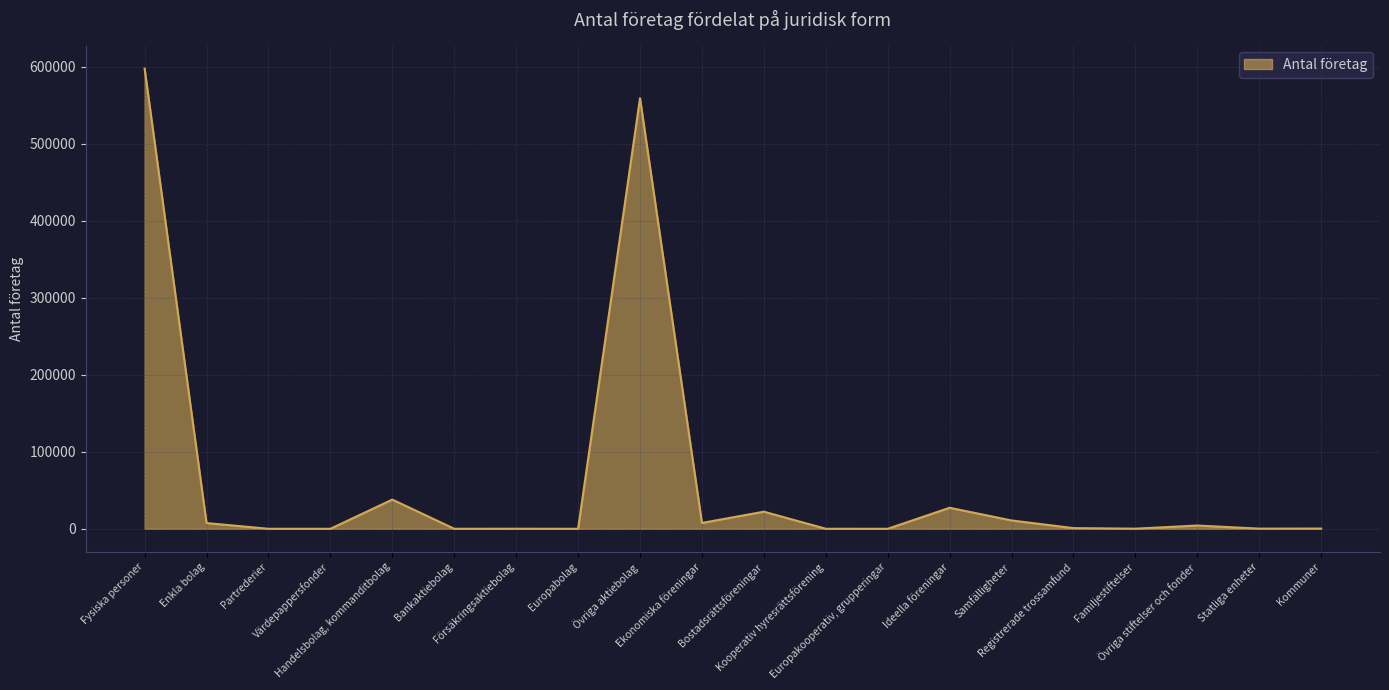

What is the greatest value displayed?

597536